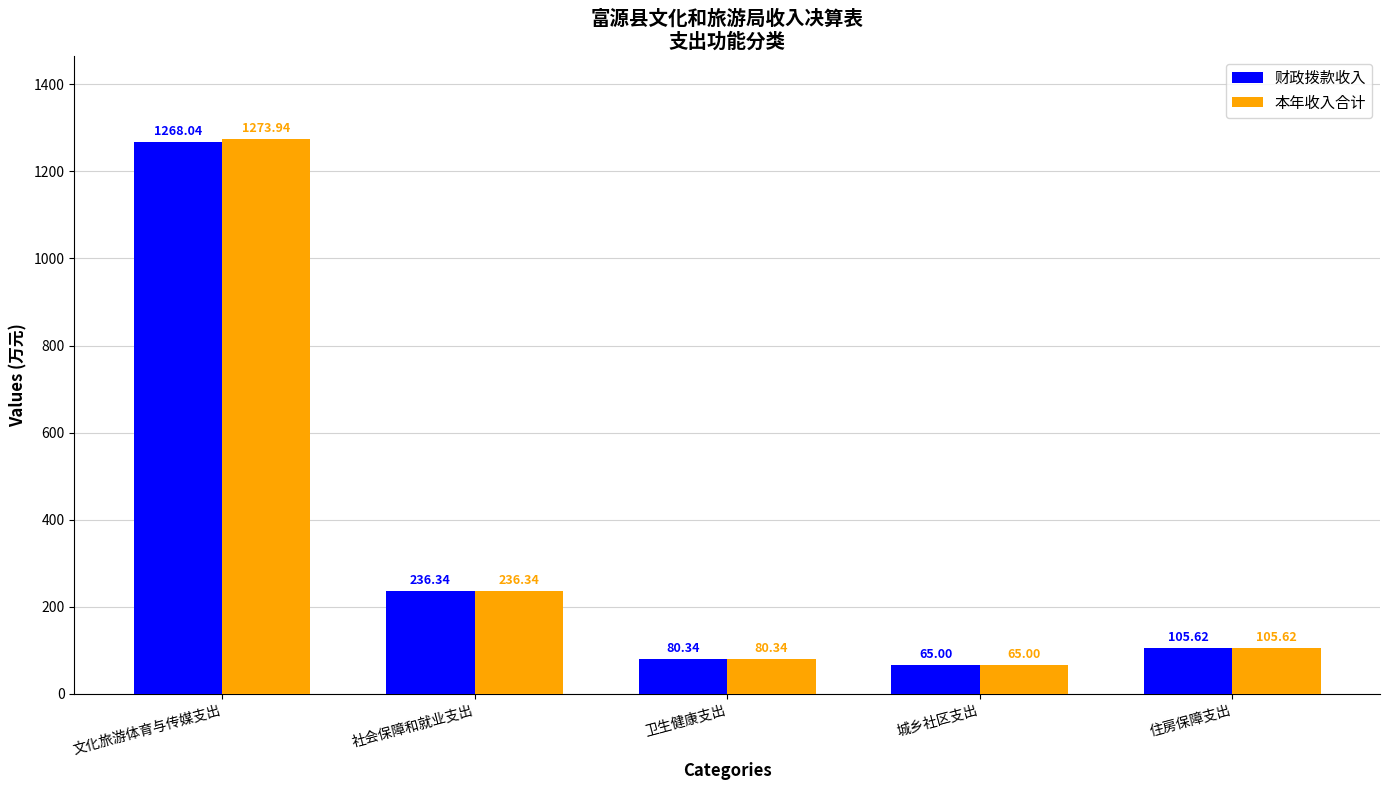

Which series has the widest spread of values?

本年收入合计